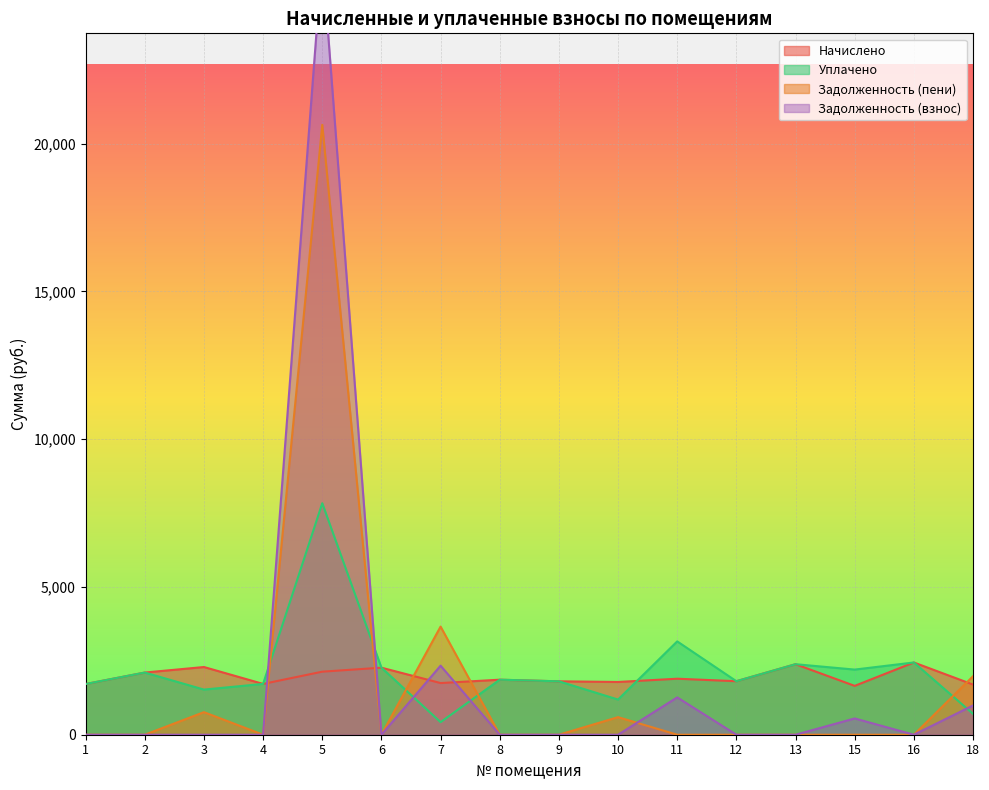

How many positive values does the задолженность series have?

5